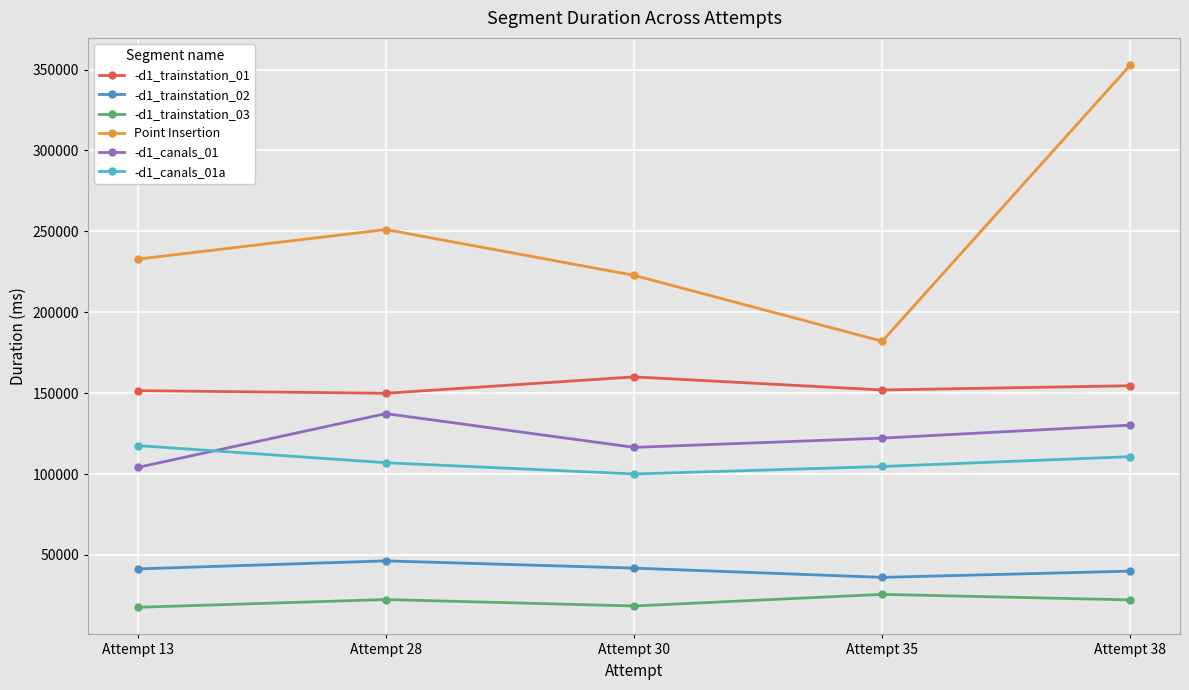

What is the minimum value for -d1_trainstation_02?

36136